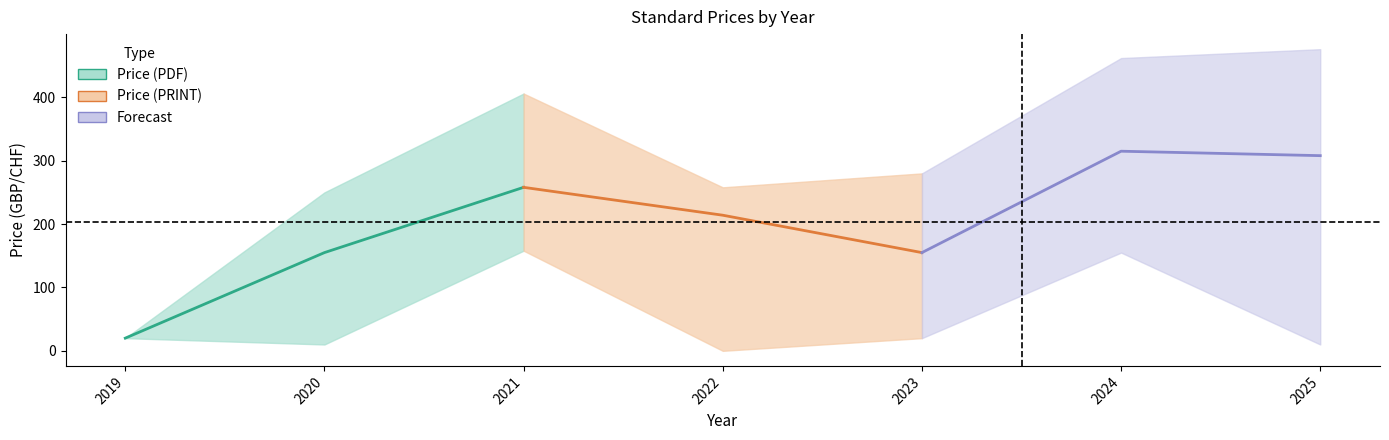

What is the average value of the Forecast series?

259